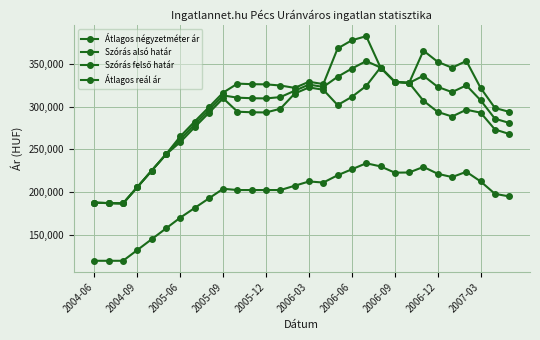

Reading right to left, extract all data points from this chart.

Átlagos négyzetméter ár: 194919	197923	212445	223764	217582	221420	229479	222959	222733	230092	233766	226732	219699	211170	212437	207408	202380	202380	202380	202380	203874	192585	181297	170009	157376	144744	132112	119480	119480	119480
Szórás alsó határ: 268087	273325	293038	296489	288549	293900	306997	327881	329190	345959	324363	311620	301962	319895	322624	315460	297669	293305	293520	294165	309920	292780	275910	258524	244176	225050	205844	186688	187084	187548
Szórás felső határ: 293997	298539	321990	353647	345707	352608	365705	327881	329190	345959	382687	377926	368268	326543	329272	322108	324877	326225	326440	327085	316568	299428	282558	265172	244176	225050	205844	186688	187084	187548
Átlagos reál ár: 281042	285932	307514	325068	317128	323254	336351	327881	329190	345959	353525	344773	335115	323219	325948	318784	311273	309765	309980	310625	313244	296104	279234	261848	244176	225050	205844	186688	187084	187548